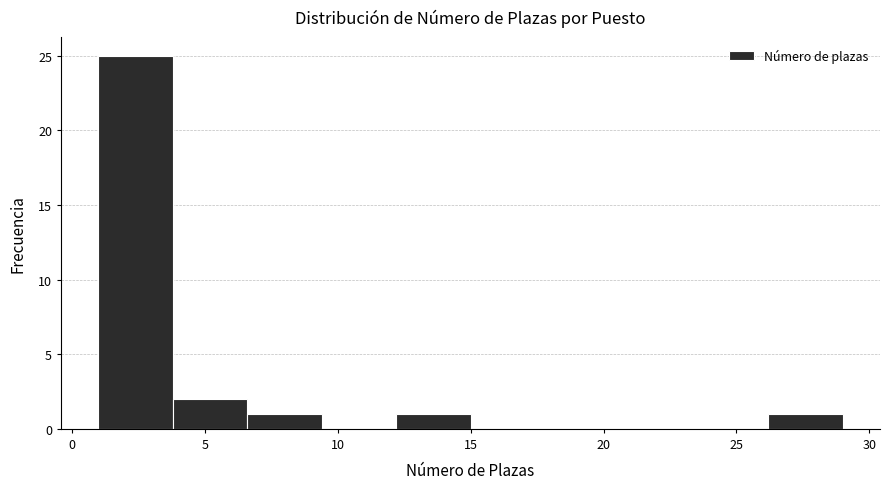

Reading left to right, transcribe this chart: for each bar, give the range it covers on the x-axis and its height. Neither the bar edges nor the heights are printed on the chart, so give them approximately, as read against the axes.

1.0 to 3.8: 25
3.8 to 6.6: 2
6.6 to 9.4: 1
9.4 to 12.2: 0
12.2 to 15.0: 1
15.0 to 17.8: 0
17.8 to 20.6: 0
20.6 to 23.4: 0
23.4 to 26.2: 0
26.2 to 29.0: 1